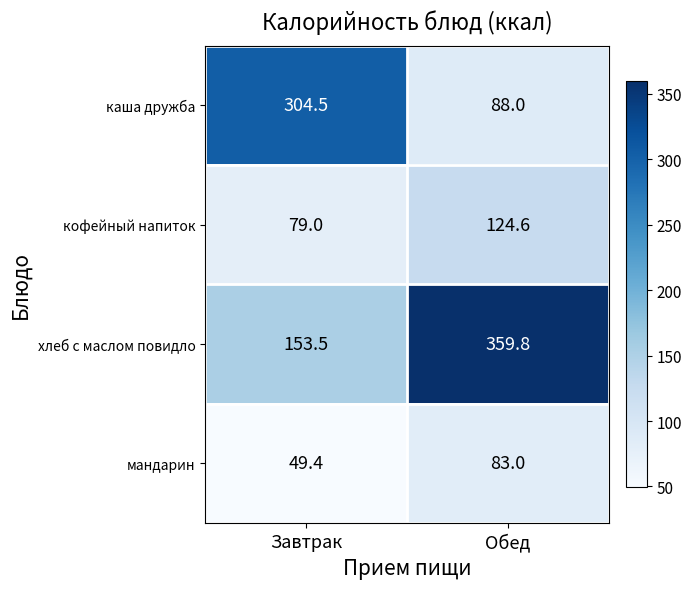

At Завтрак, list the series in order from largest to smallest.

каша дружба, хлеб с маслом повидло, кофейный напиток, мандарин